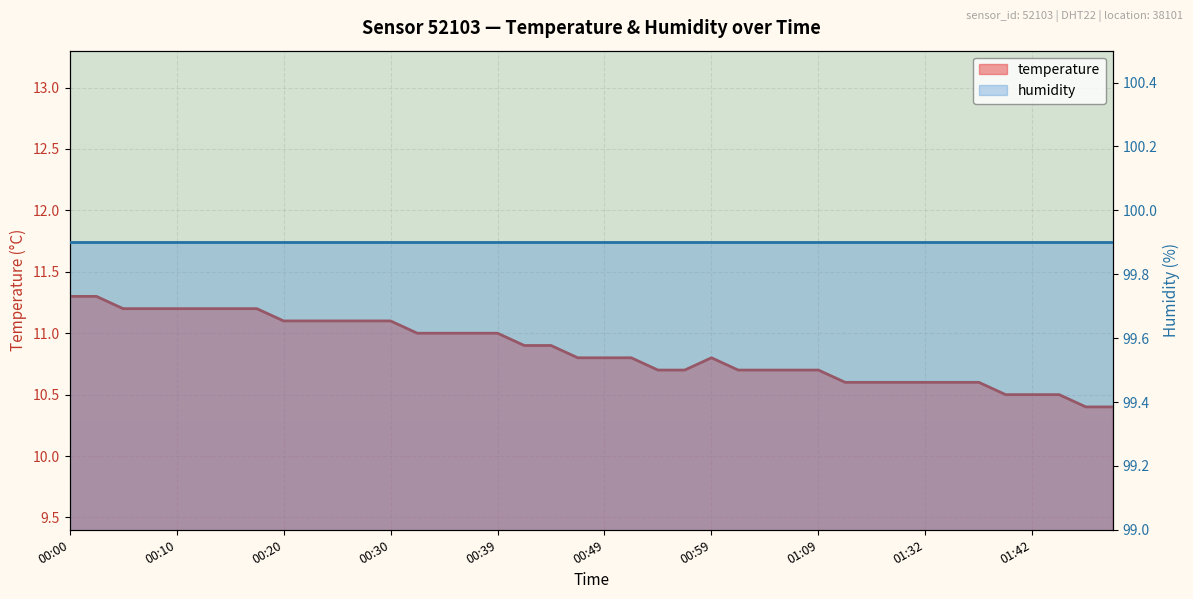

What is the minimum value shown in the chart?

10.4